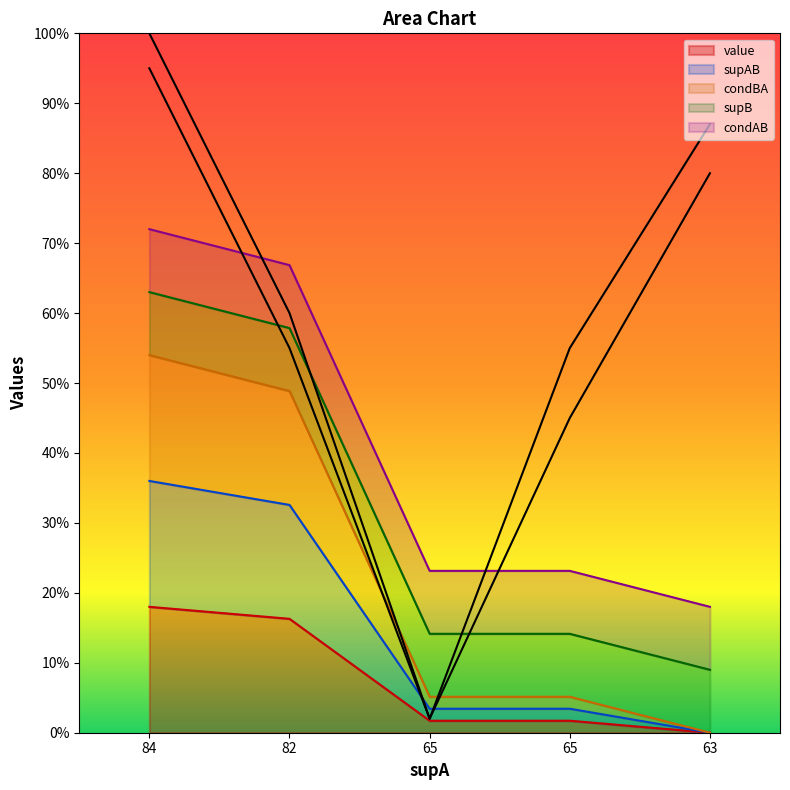

True or false: condBA and value intersect in this chart.

False